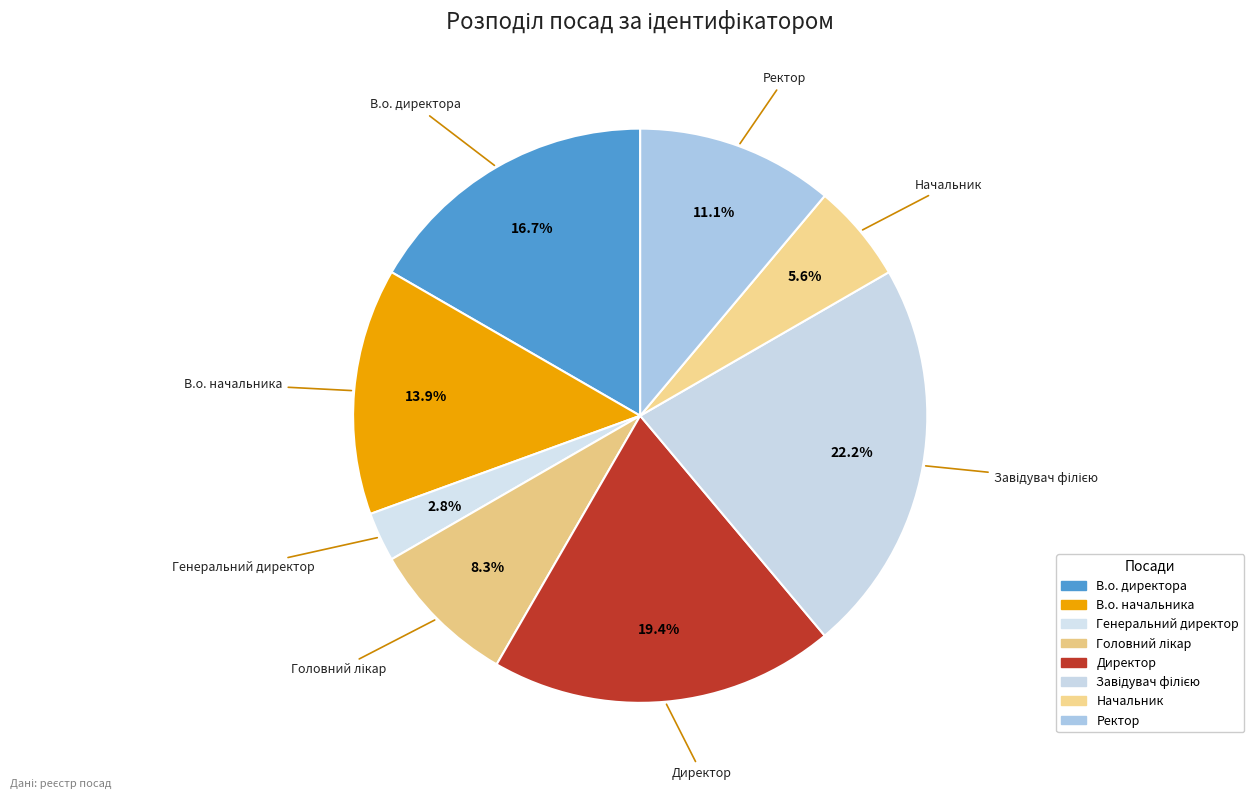

To the nearest percent, what is the combined percentage of Директор and Генеральний директор?

22%